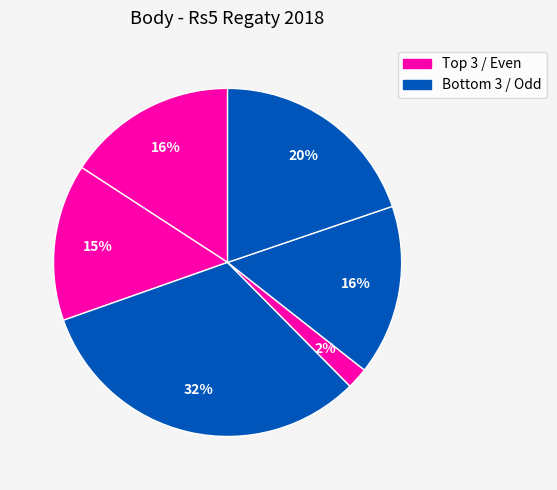

How many segments does this pie chart have?

6